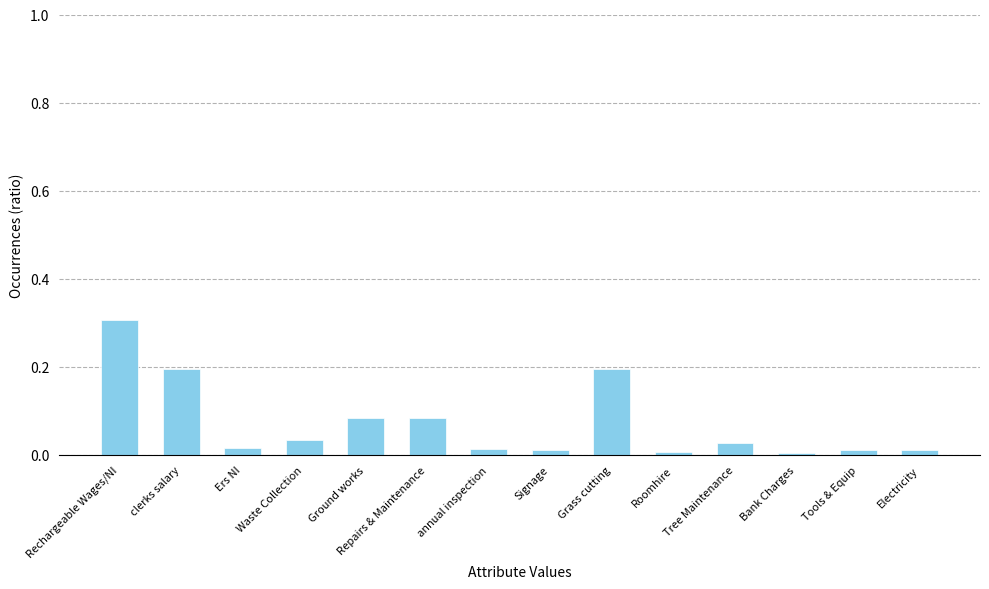

Read the value at Grass cutting.

0.2